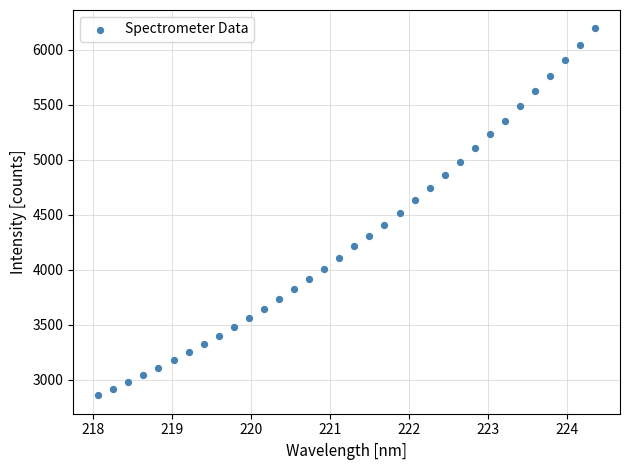

What is the range of X values (max minus min)?

6.3